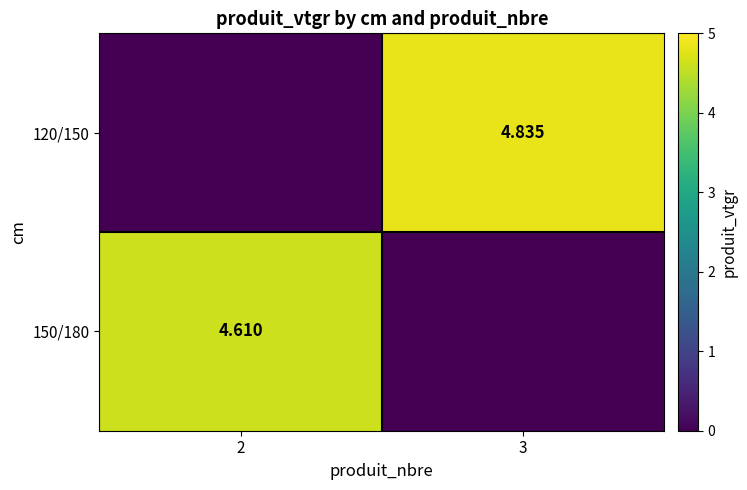

Where is 150/180 nearest to the value 2?

3